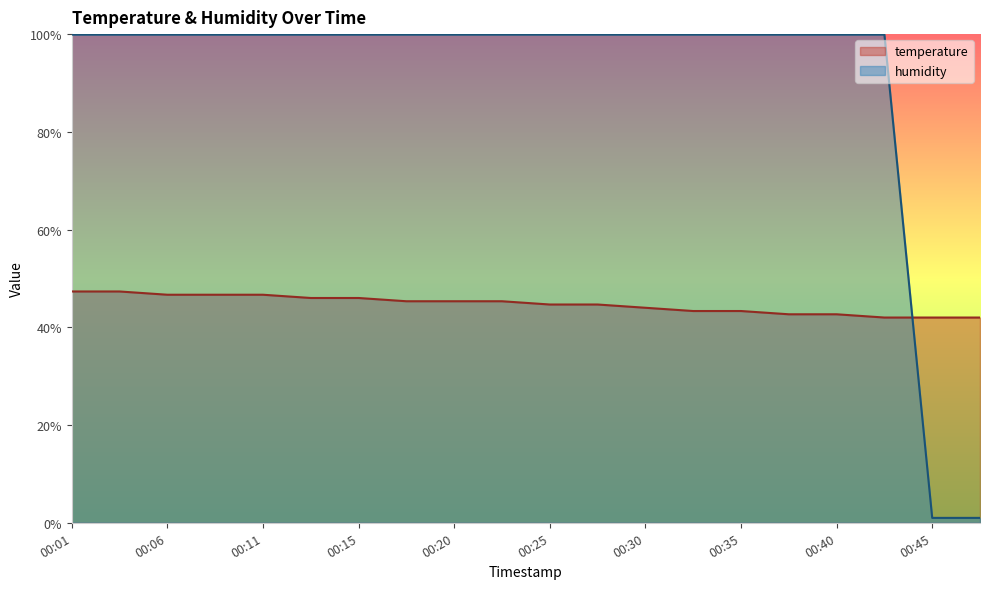

At how many categories does at least one series exceed 84?

18